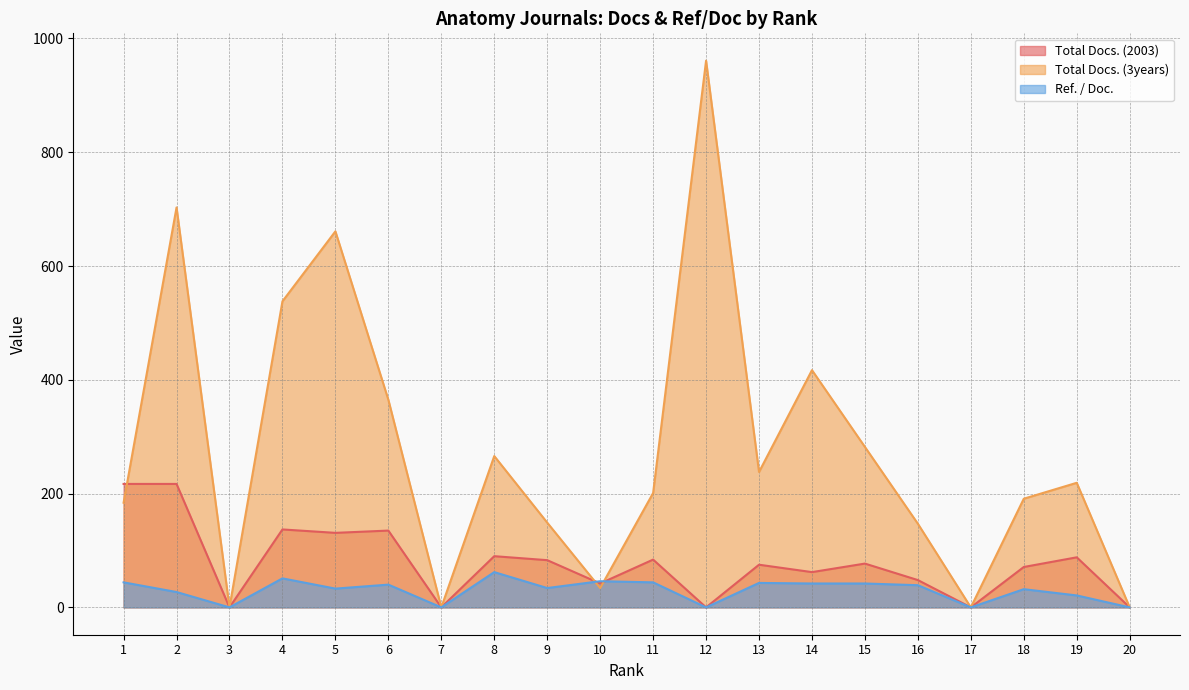

How many lines are shown in the chart?

3